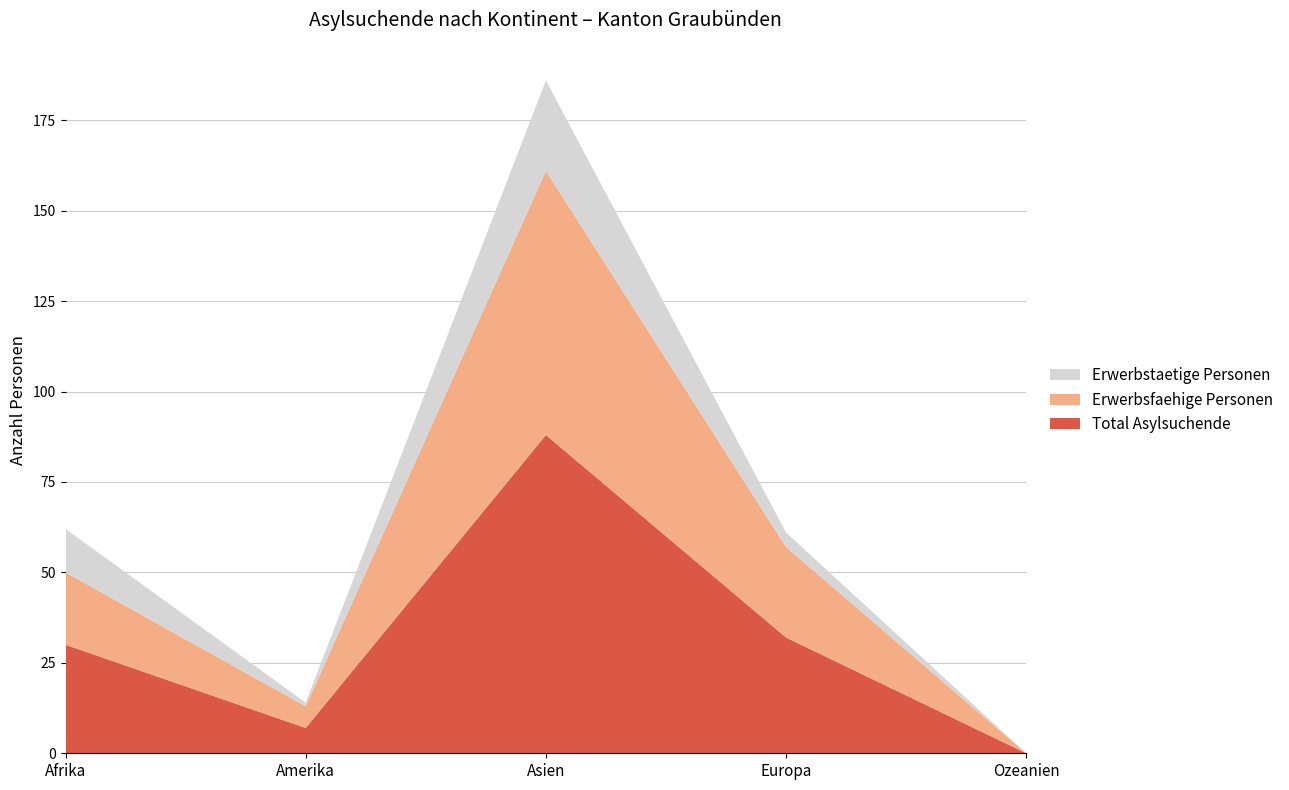

Reading left to right, transcribe all the data shown in this chart.

Total Asylsuchende: Afrika=30	Amerika=7	Asien=88	Europa=32	Ozeanien=0
Erwerbsfaehige Personen: Afrika=20	Amerika=6	Asien=73	Europa=25	Ozeanien=0
Erwerbstaetige Personen: Afrika=12	Amerika=1	Asien=25	Europa=4	Ozeanien=0